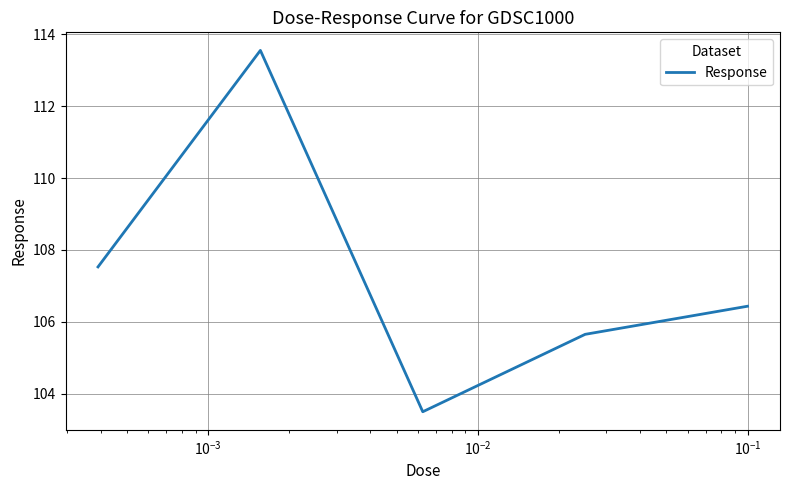

What is the minimum value shown in the chart?

103.5